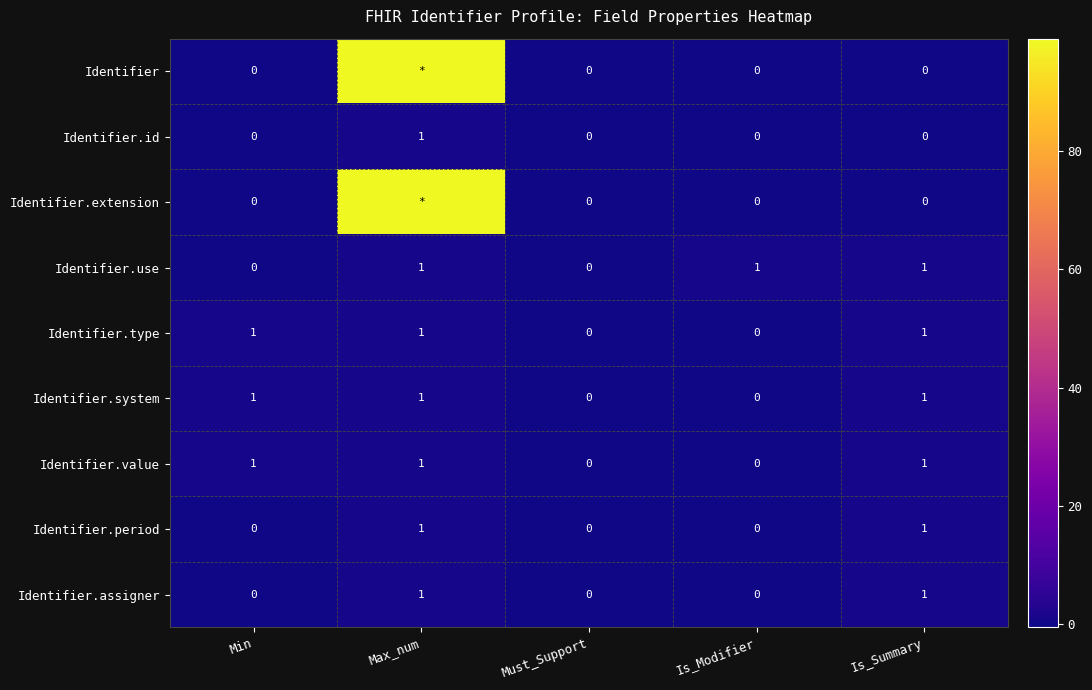

How many positive values does the Identifier.value series have?

3